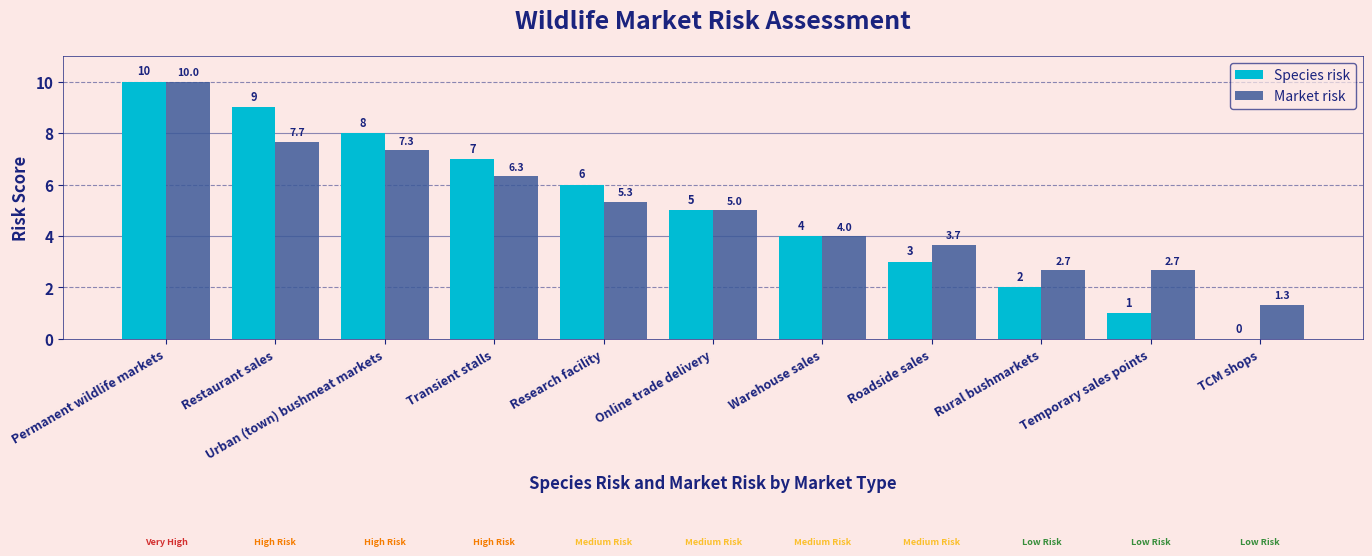

The value of Market risk at Rural bushmarkets is 2.7. True or false?

True